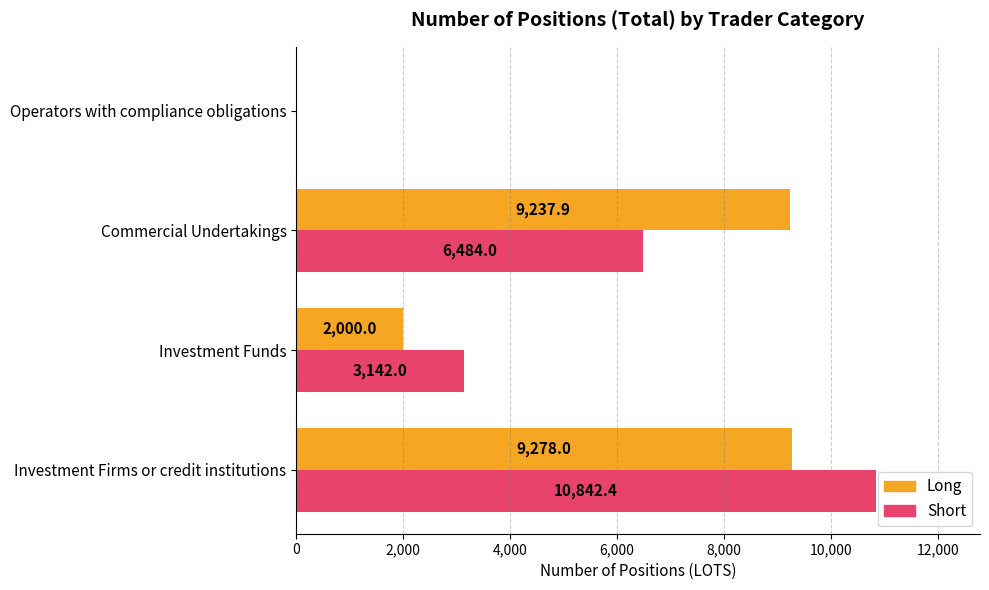

Is the value of Short at Investment Firms or credit institutions greater than the value of Long at Investment Funds?

Yes